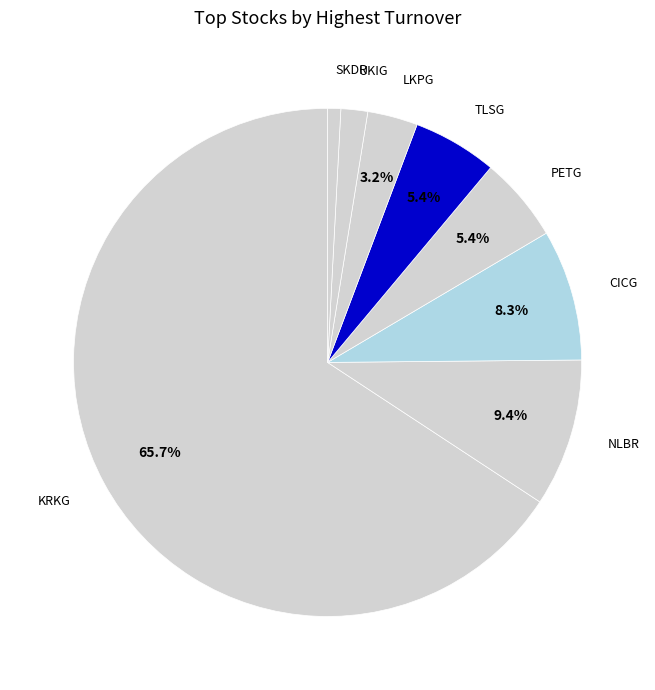

To the nearest percent, what percentage of the pie is PETG?

5%